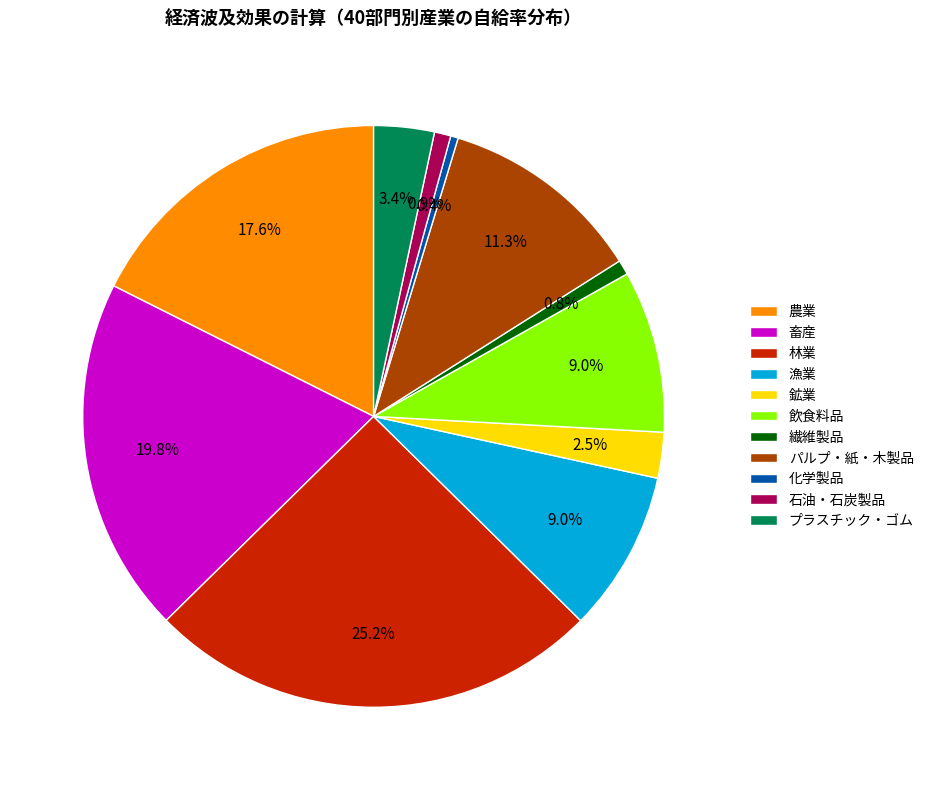

To the nearest percent, what is the combined percentage of 林業 and 鉱業?

28%